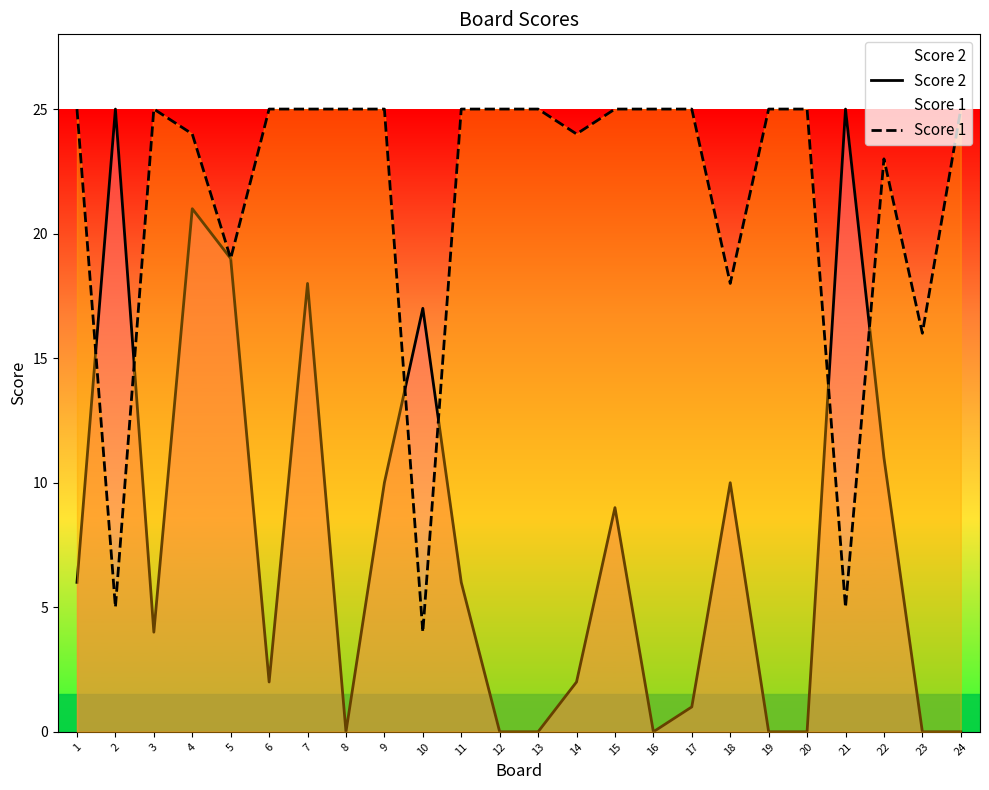

What is the value of the Score 1 point at the 12th from the left?

25